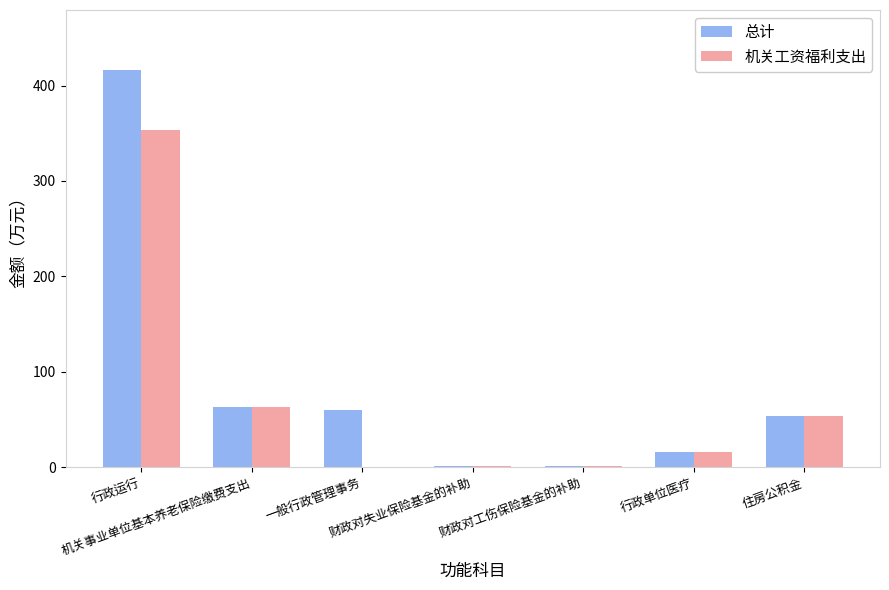

What is the maximum value shown in the chart?

416.8